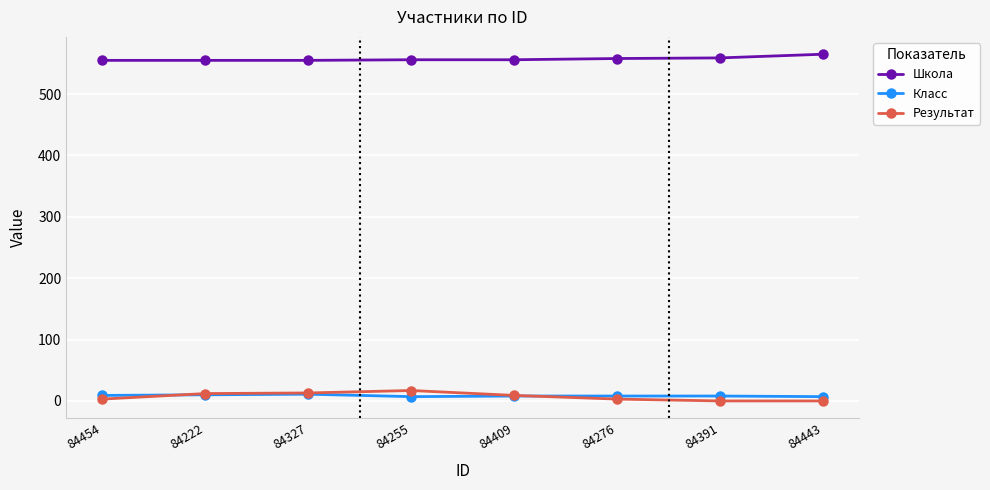

Read the Школа value at 84443.

565